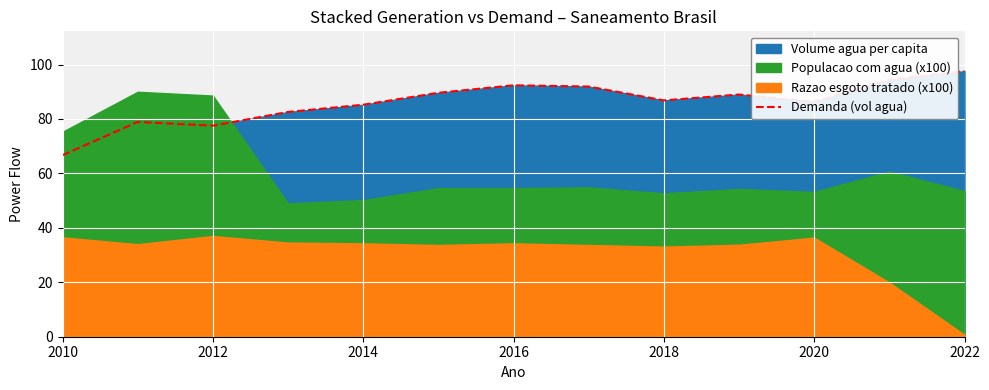

How many points are higher than both their immediate neighbors (excluding endpoints)?

3